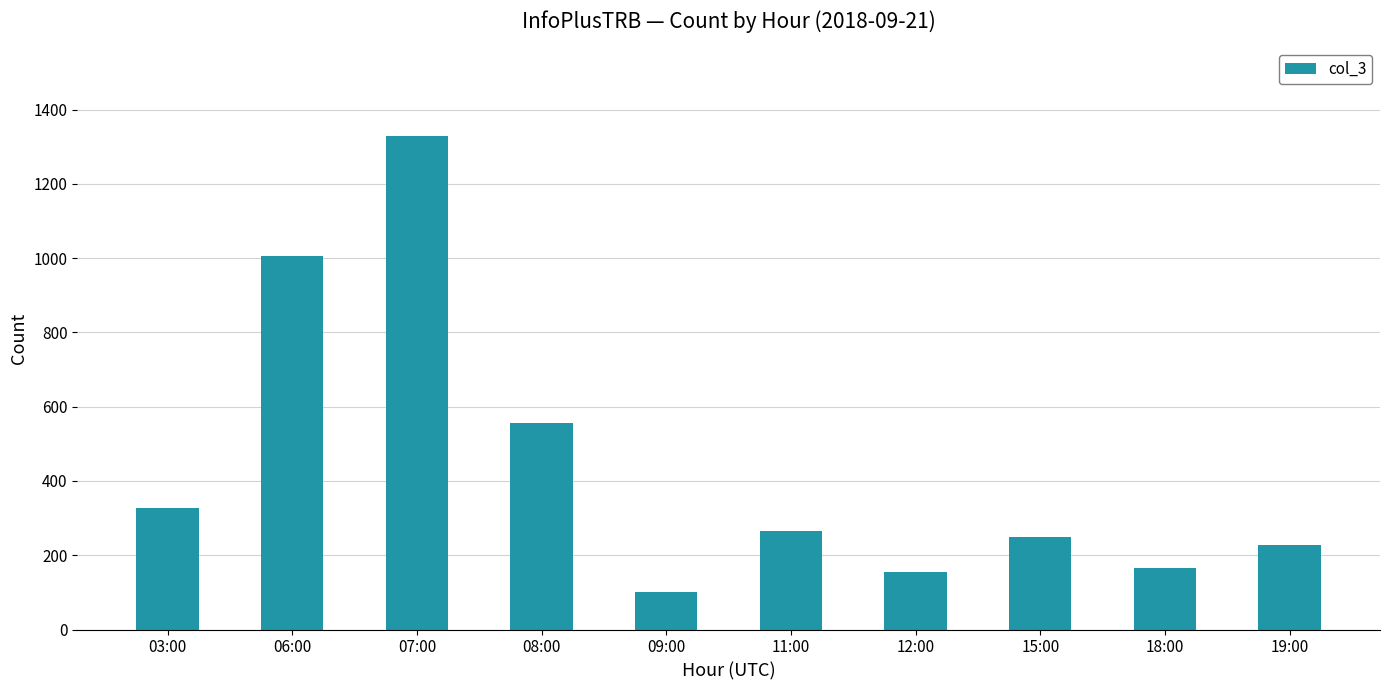

At which category does the chart reach its peak across all series?

07:00